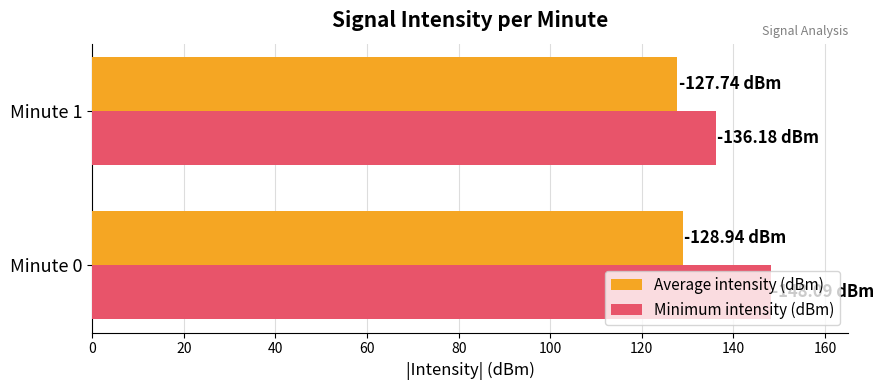

List the labels in order of Minimum intensity (dBm) value, largest first.

Minute 0, Minute 1